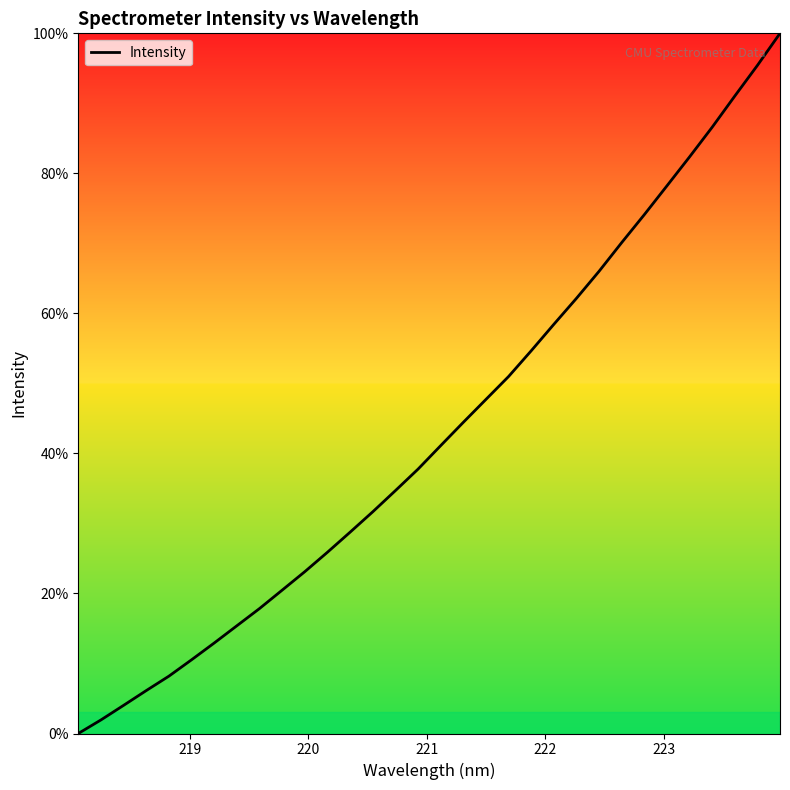

What is the difference between the maximum and minimum values?

100.0